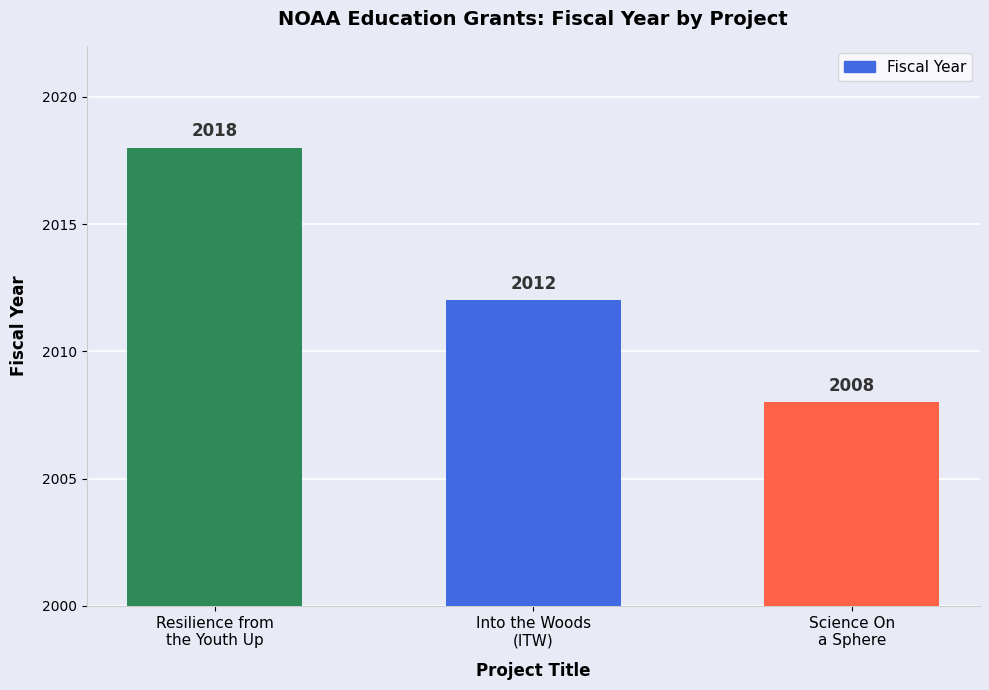

What is the average value?

2013